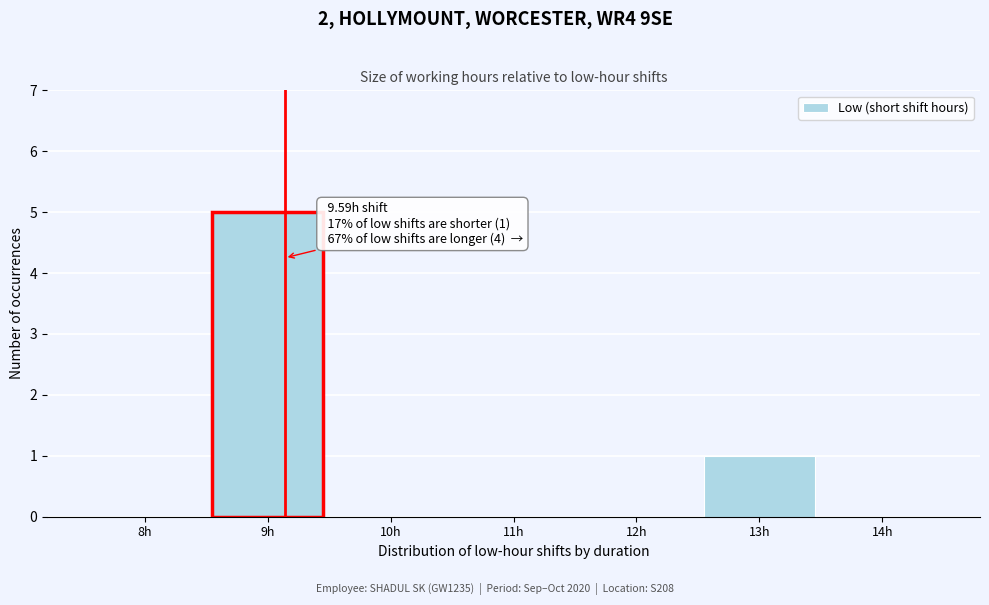

Reading left to right, what are all the values shown in this chart?

8h=0	9h=5	10h=0	11h=0	12h=0	13h=1	14h=0